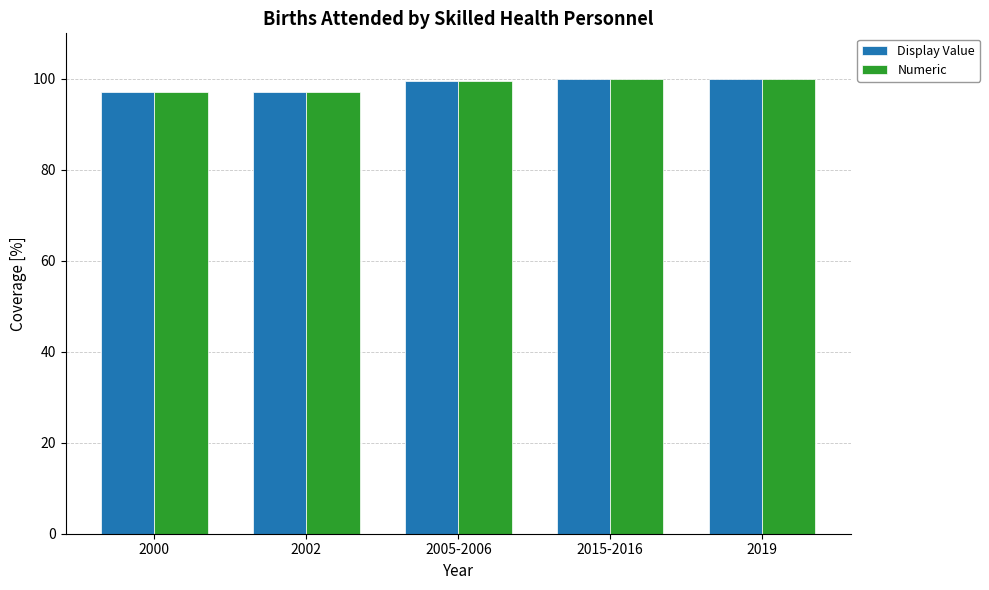

Reading left to right, list all the values displayed in this chart.

Display Value: 2000=97.2	2002=97.2	2005-2006=99.5	2015-2016=100.0	2019=100.0
Numeric: 2000=97.2	2002=97.2	2005-2006=99.5	2015-2016=100.0	2019=100.0